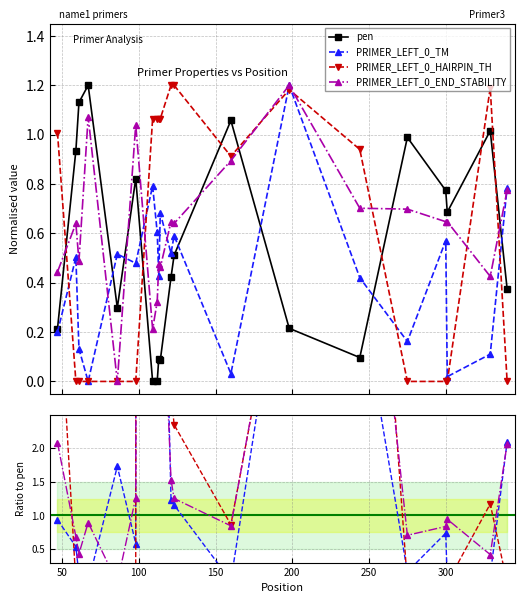

What value does the PRIMER_LEFT_0_TM series have at 61?

0.1